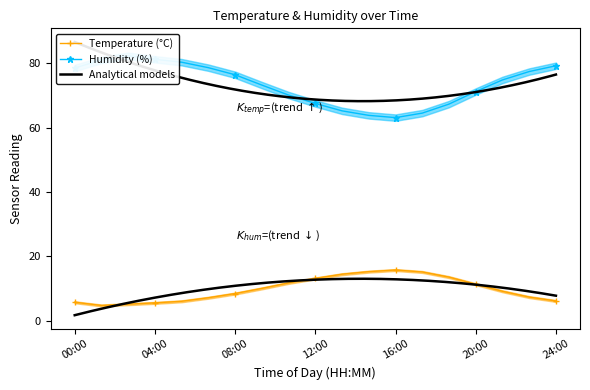

True or false: humidity has a value of 121.5 at 10:40.

False